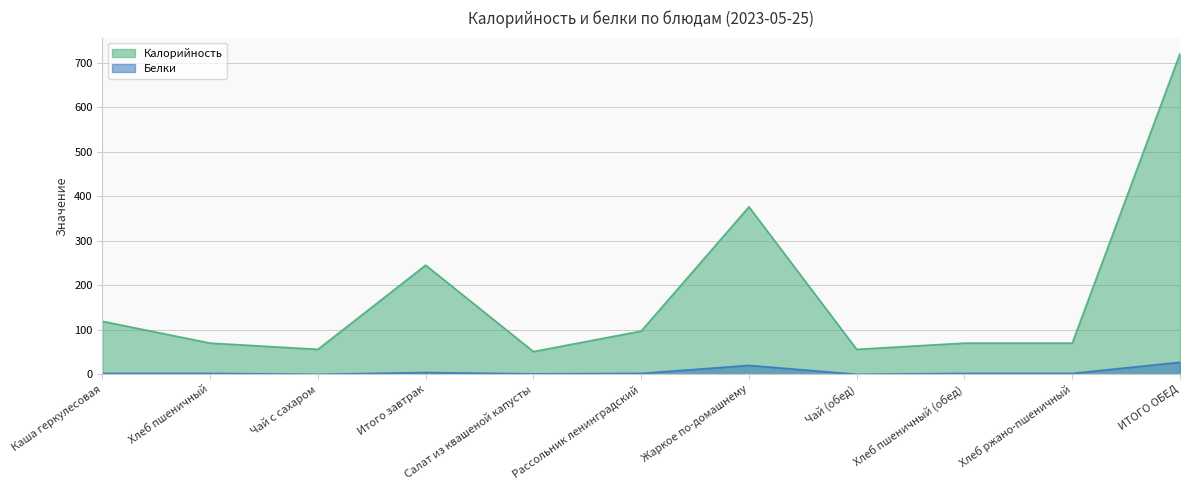

In Белки, how many points are lower than both neighbors (excluding endpoints)?

3